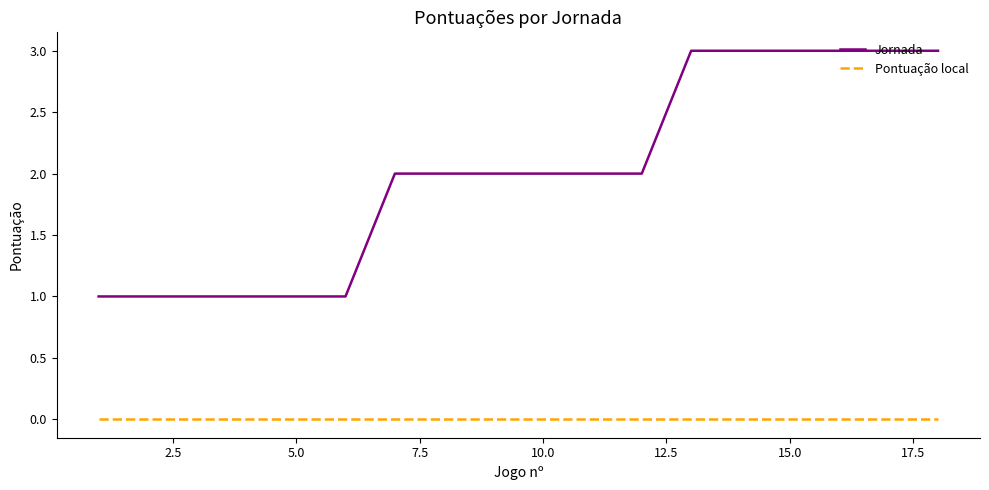

Reading left to right, list all the values displayed in this chart.

Jornada: 1	1	1	1	1	1	2	2	2	2	2	2	3	3	3	3	3	3
Pontuação local: 0	0	0	0	0	0	0	0	0	0	0	0	0	0	0	0	0	0